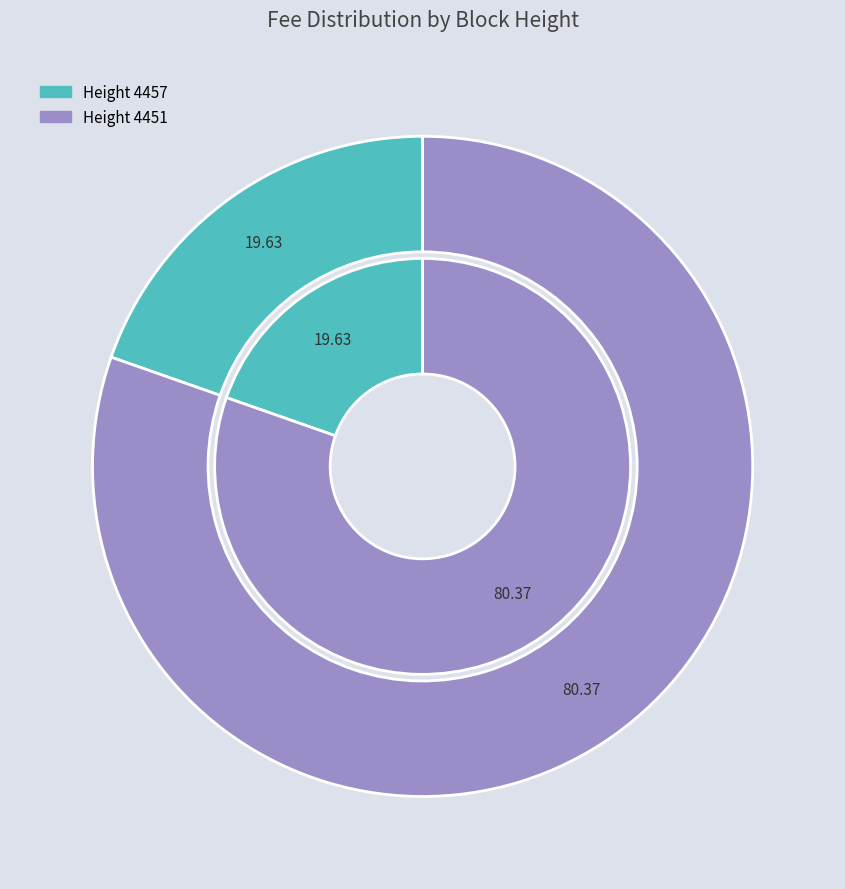

True or false: 4457 accounts for 20% of the total.

True